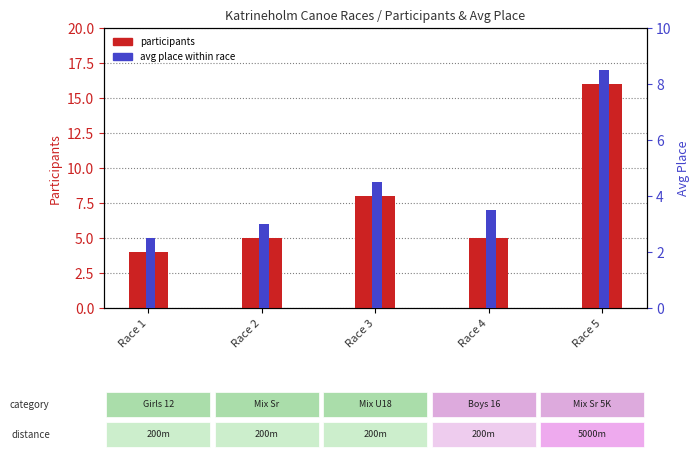

Reading left to right, list all the values displayed in this chart.

participants: 4.0	5.0	8.0	5.0	16.0
avg place within race: 2.5	3.0	4.5	3.5	8.5